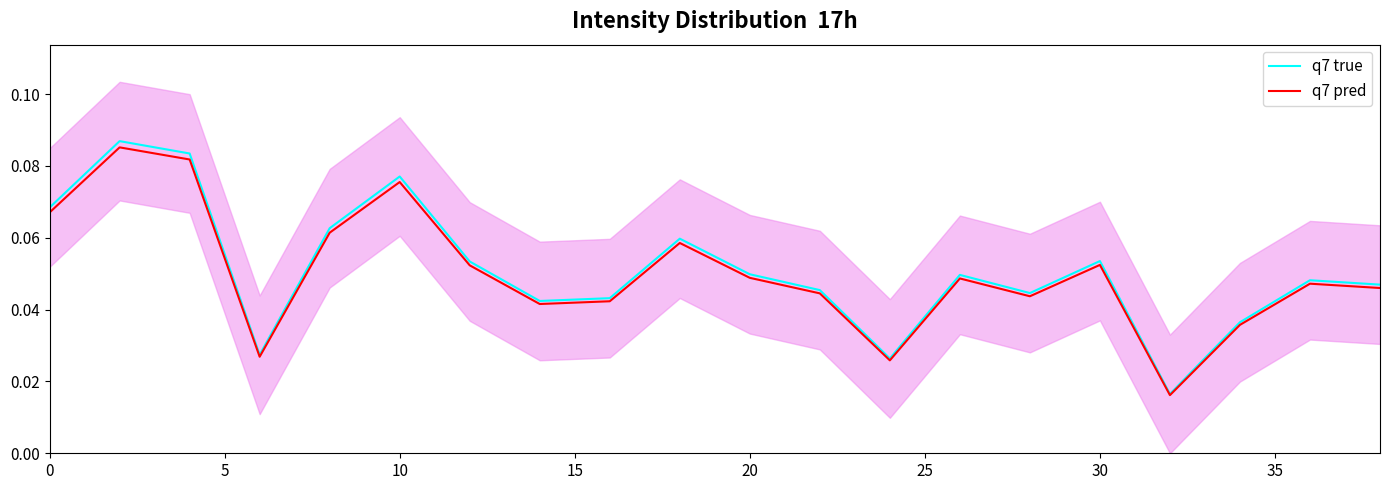

True or false: q7 pred and q7 true cross at least once.

False